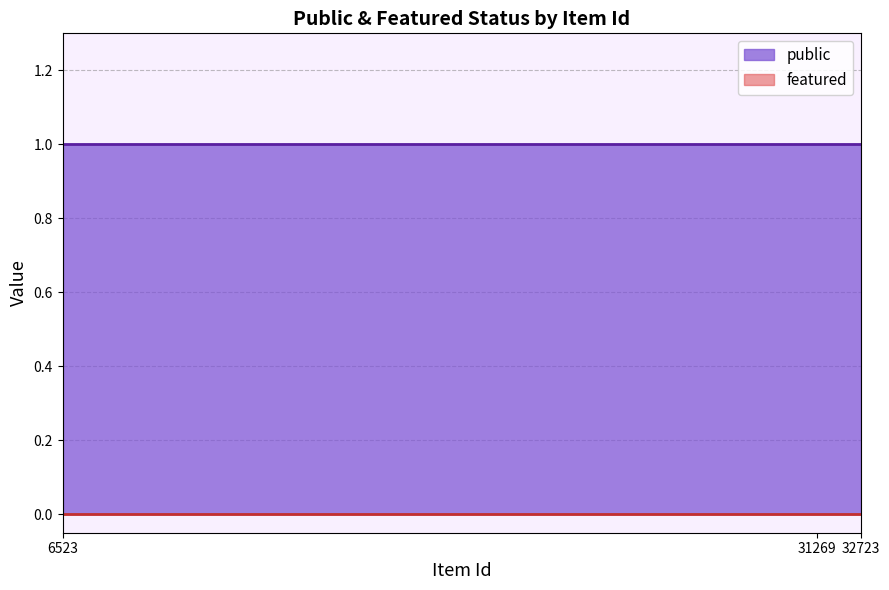

The value of featured at 31269 is 0. True or false?

True